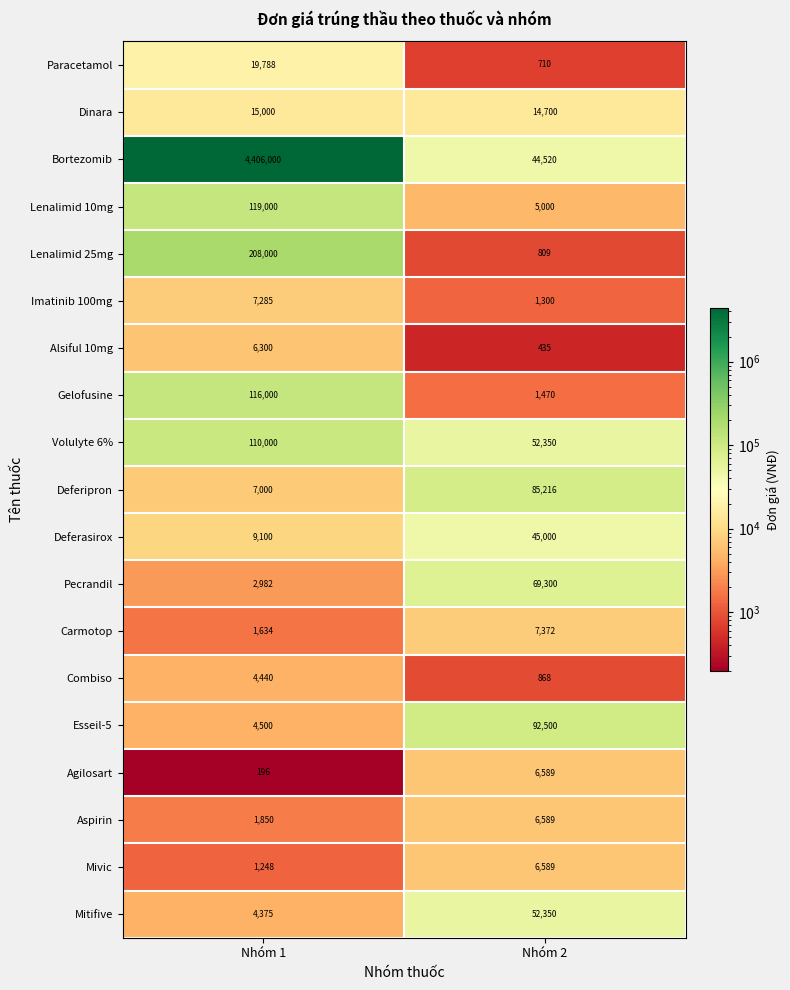

What is the greatest value displayed?

4406000